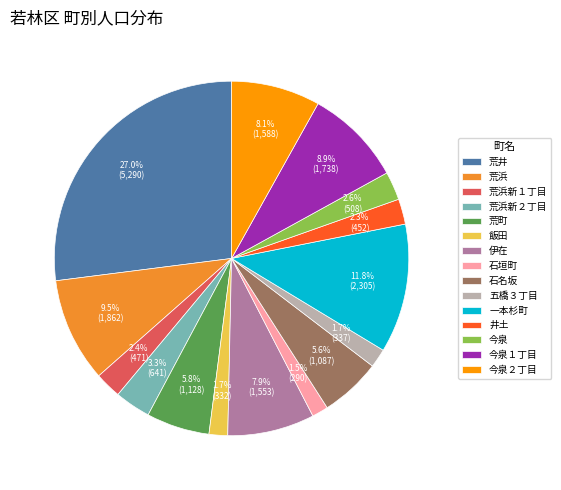

To the nearest percent, what portion does 今泉１丁目 represent?

9%